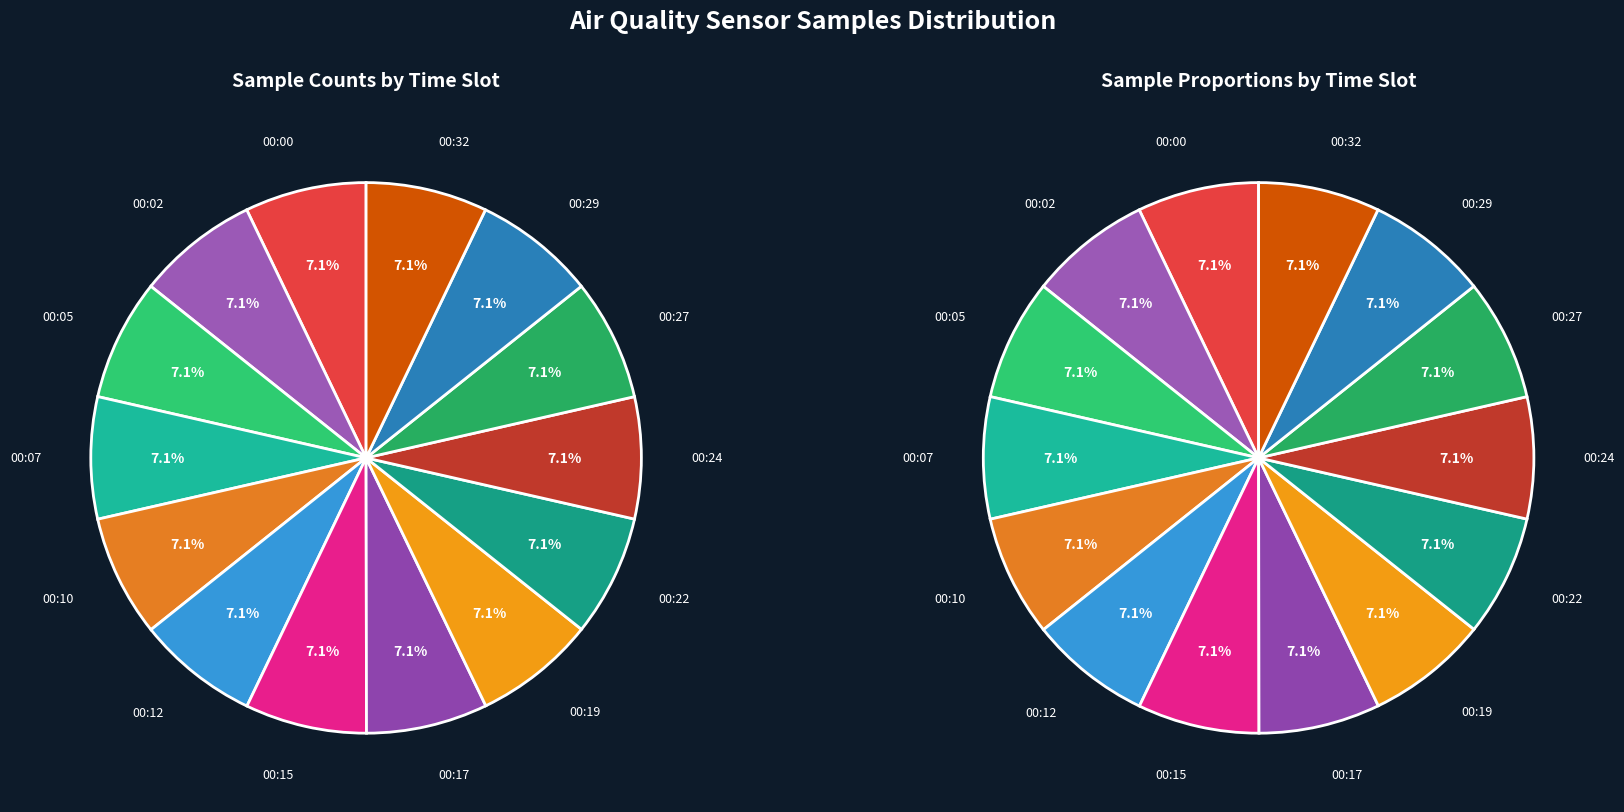

Does any single category account for the majority?

No